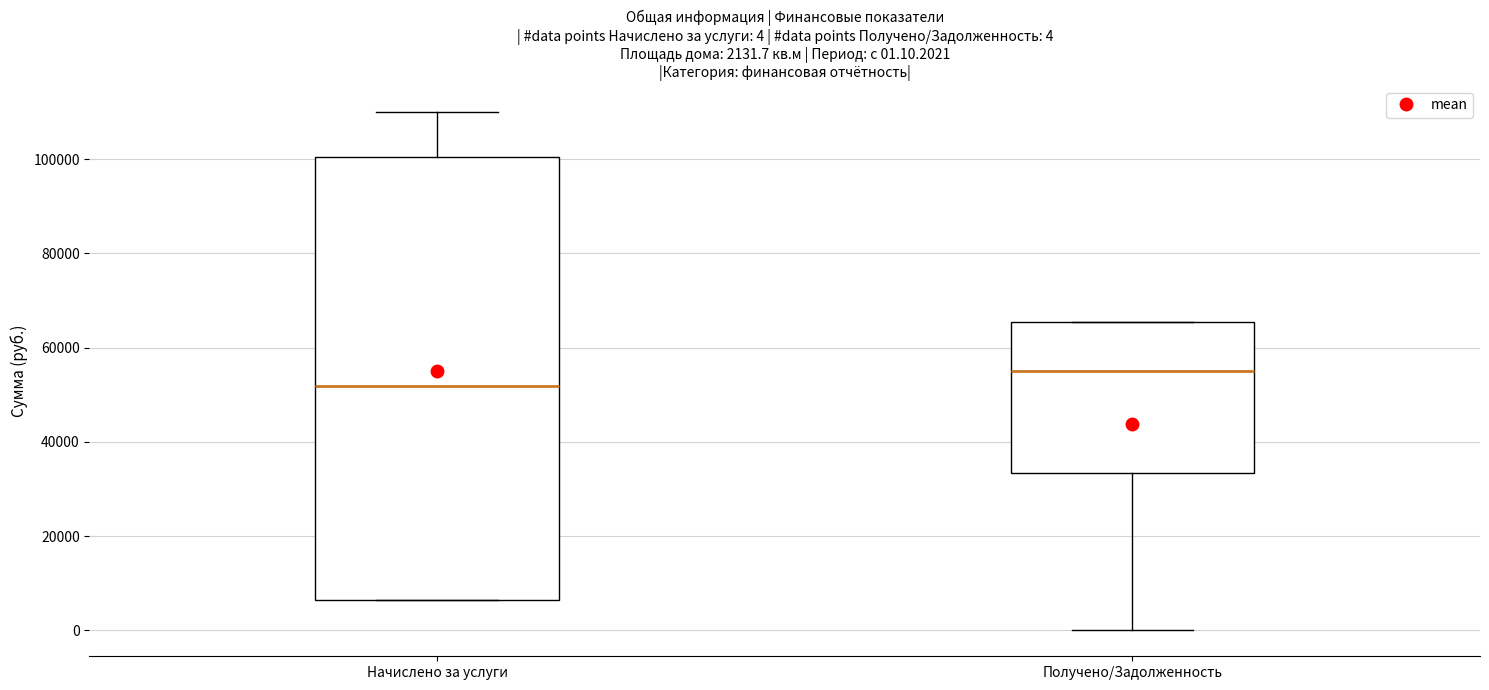

Which box is the tallest, from its lower edge to its upper edge?

Начислено за услуги